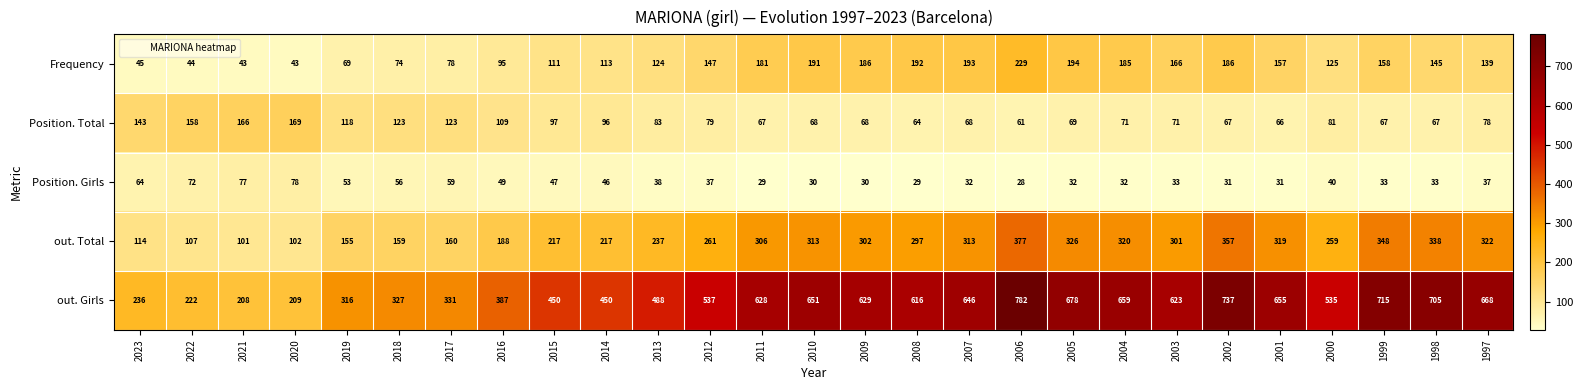

At which label does Frequency reach its peak?

2006